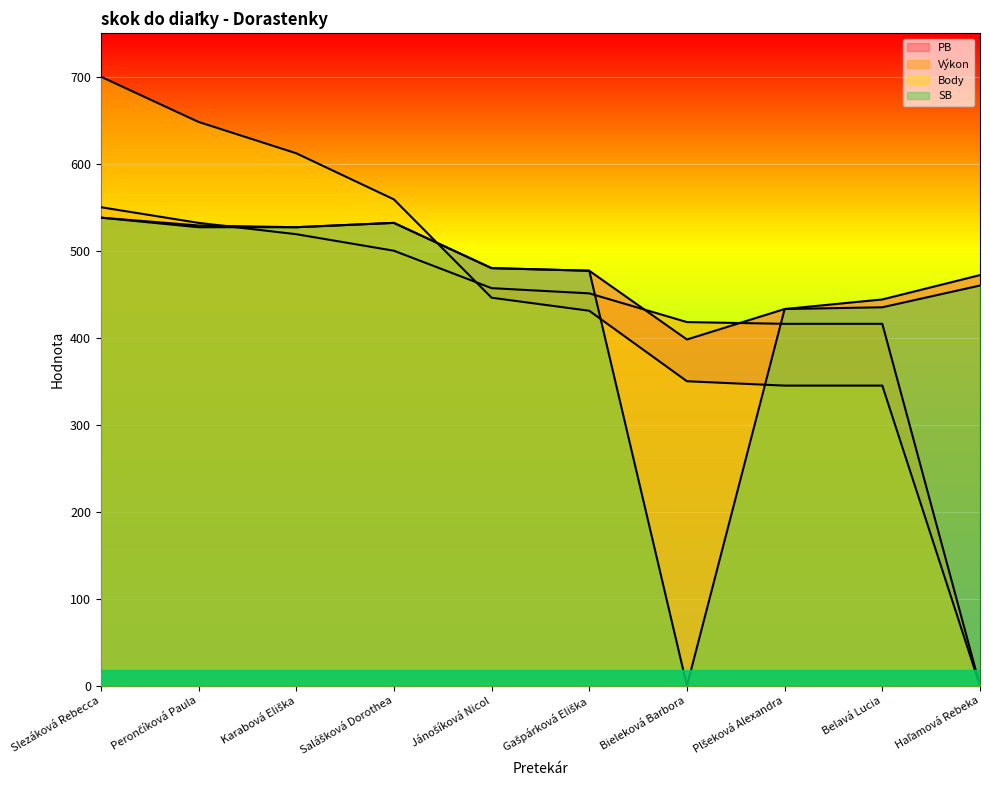

Rank the series at Salášková Dorothea from lowest to highest value.

Výkon, PB, SB, Body